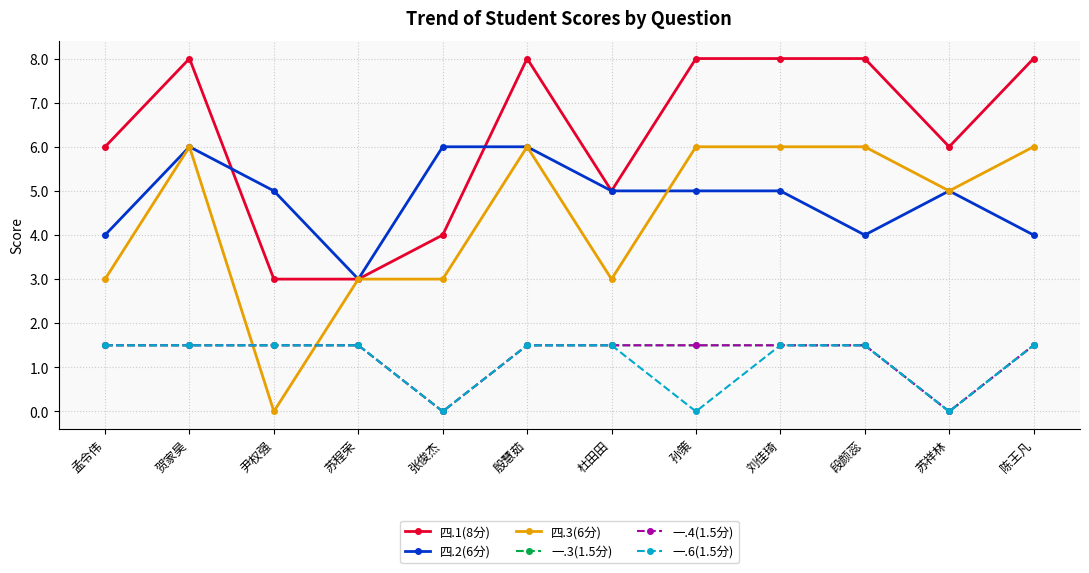

What is the total value across all series at 段颜蕊?

22.5